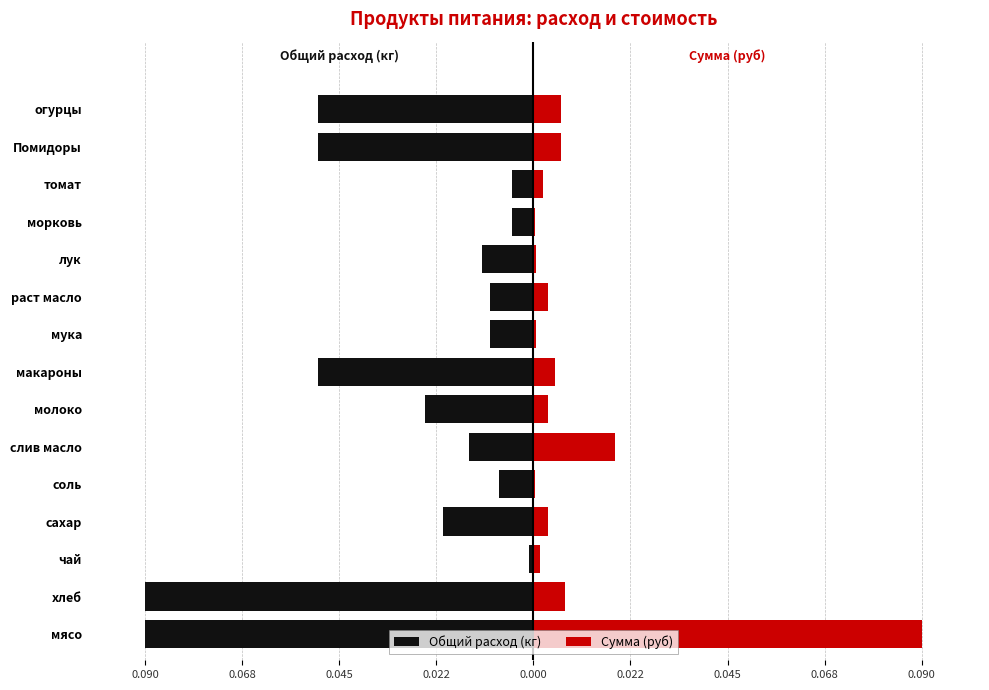

At мясо, list the series in order from smallest to largest.

Общий расход (кг), Сумма (руб)